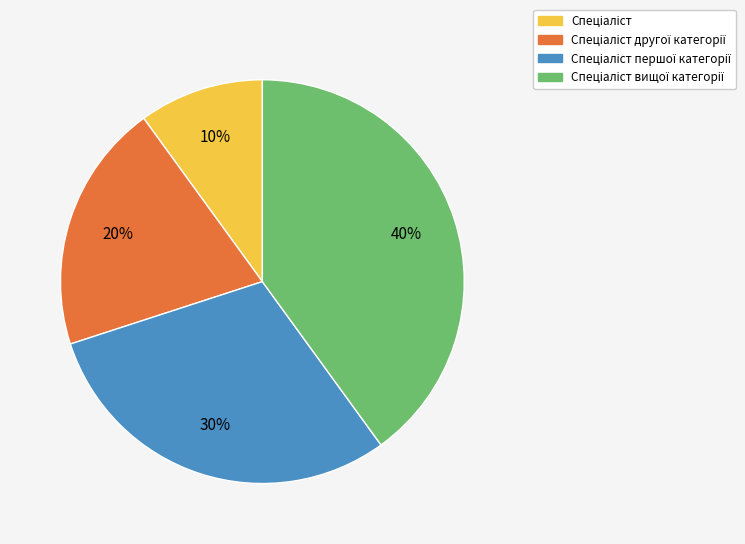

To the nearest percent, what is the difference between the largest and smallest slice percentages?

30%